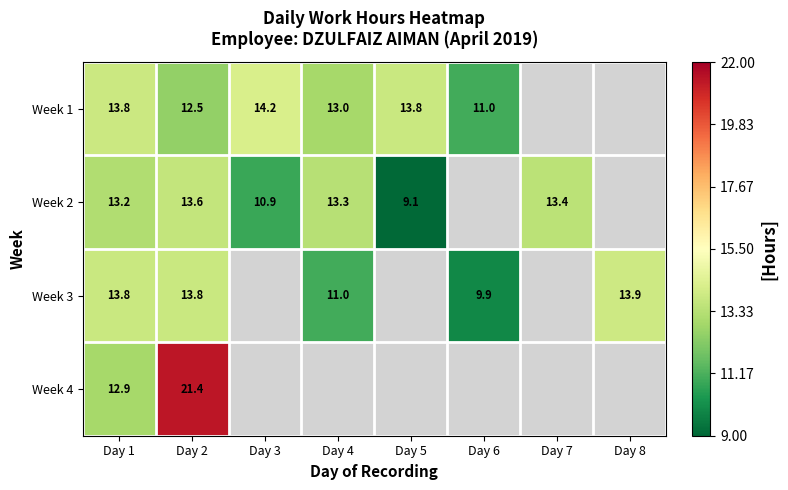

Is the value of Week 4 at Day 1 greater than the value of Week 3 at Day 4?

Yes